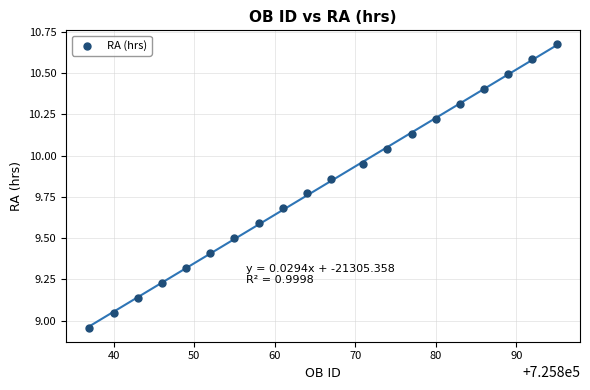

What is the range of X values (max minus min)?

58.0